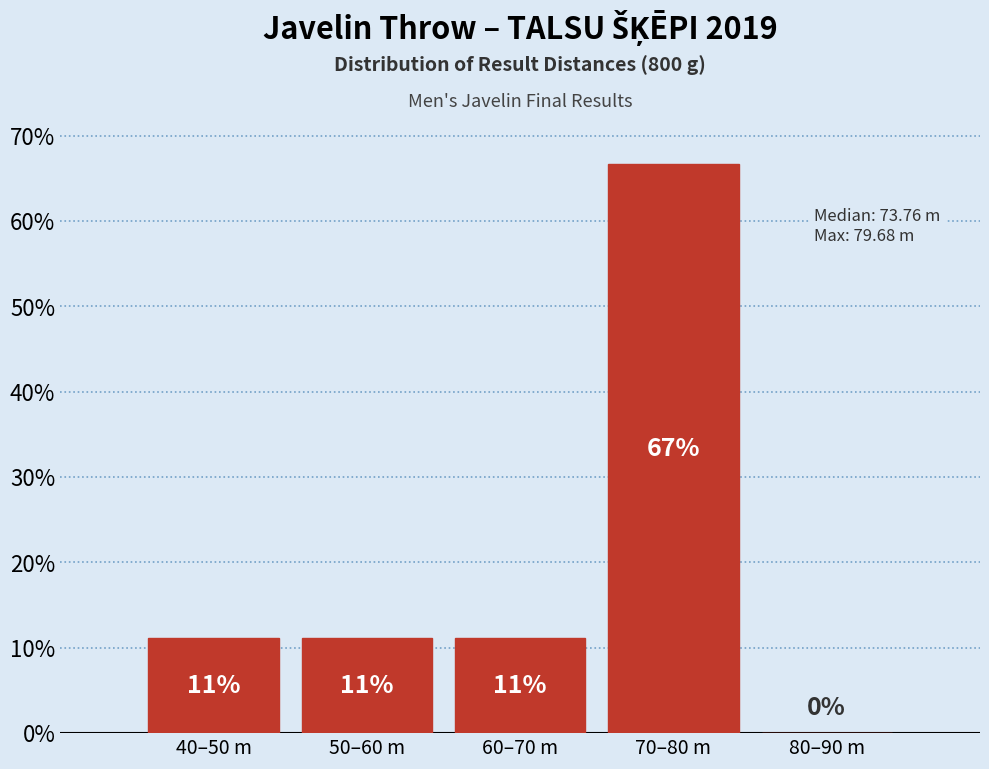

Are the bars horizontal?

No